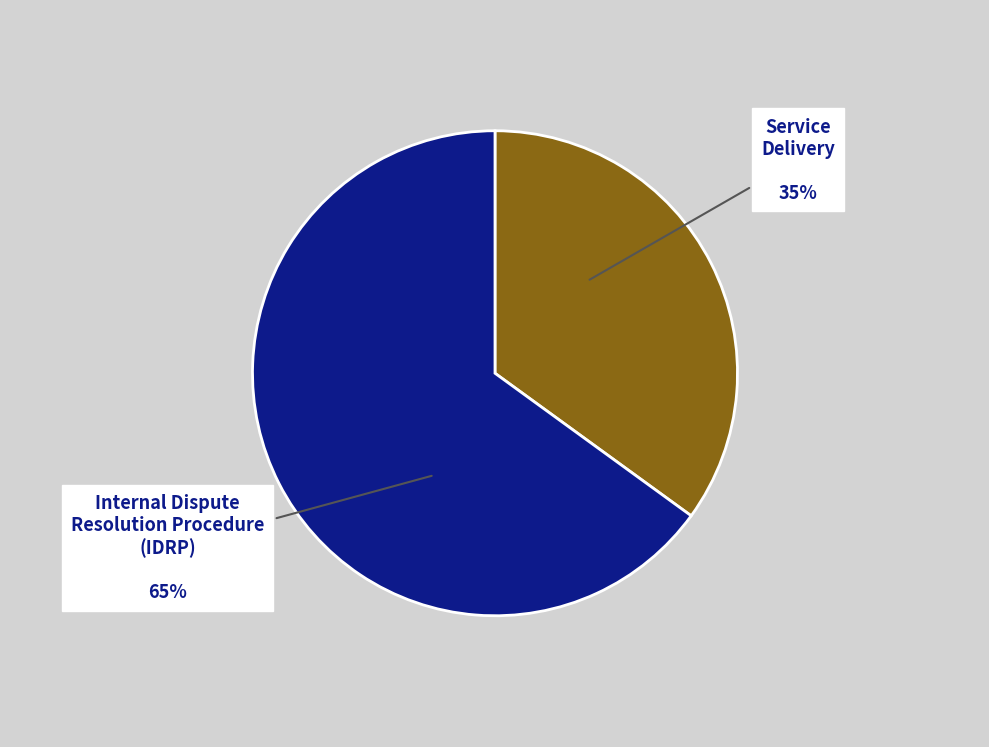

To the nearest percent, what is the average slice percentage?

50%